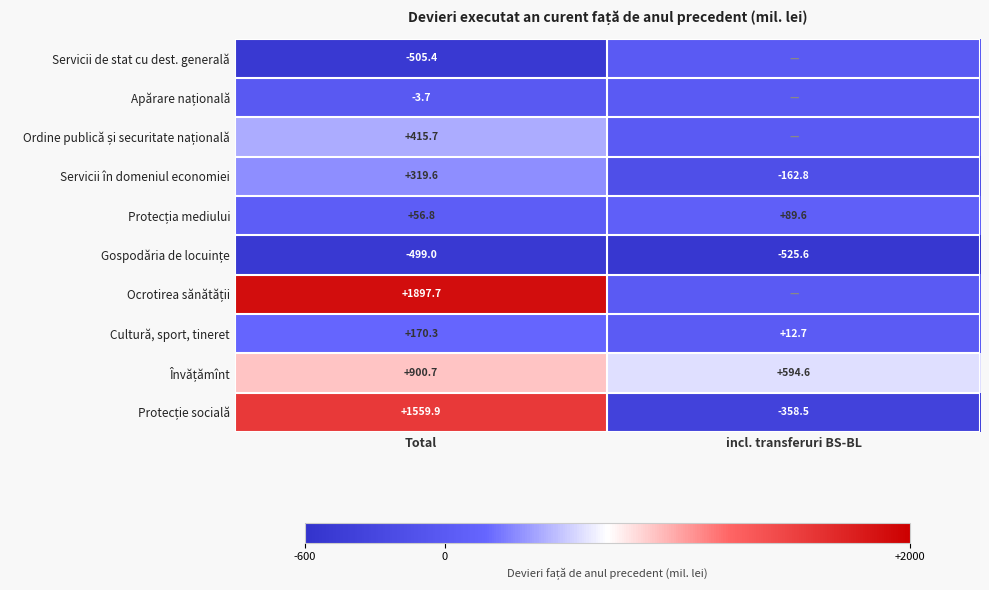

The Cultură, sport, tineret series shows 12.7 at incl. transferuri BS-BL. True or false?

True